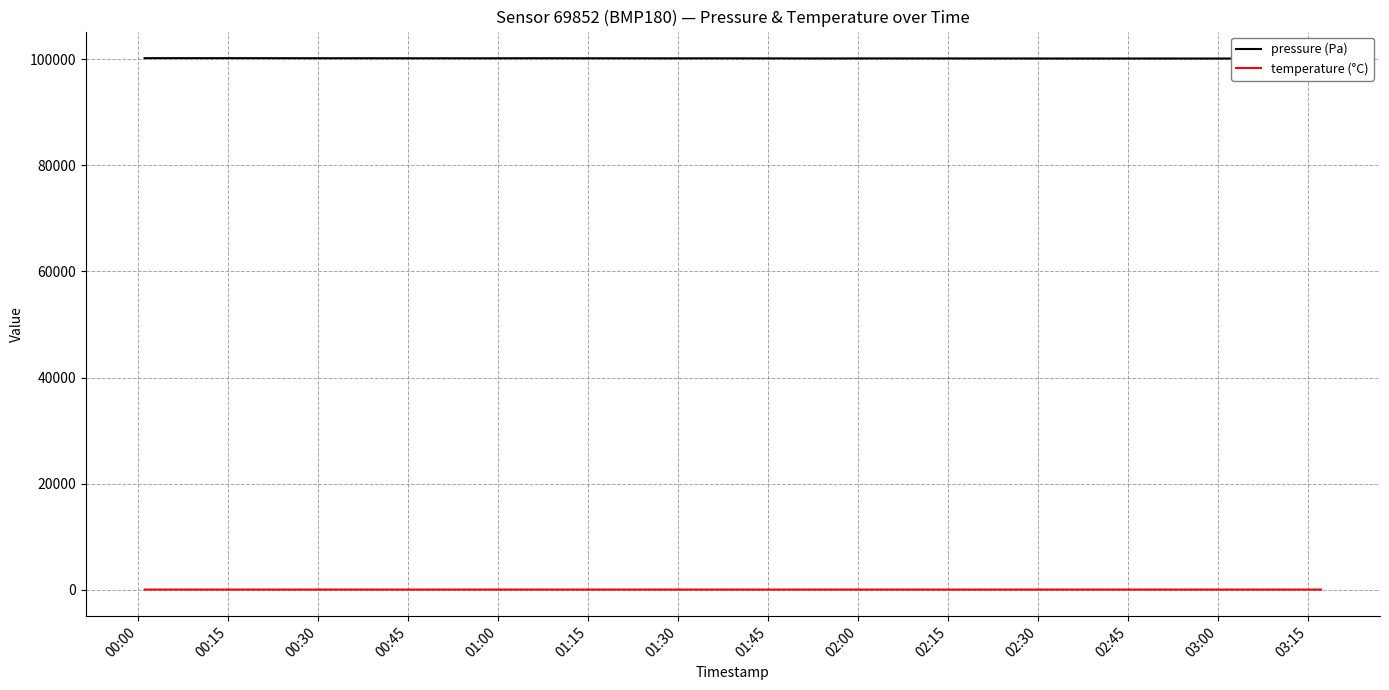

What is the difference between the maximum and second lowest values in the pressure (Pa) series?

82.6